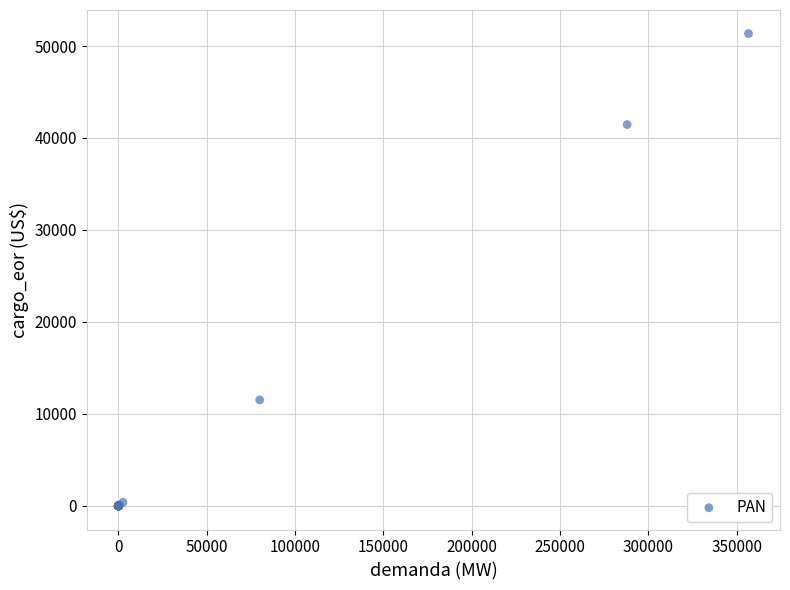

What Y value in the scatter plot is closest to 25674?

11522.9